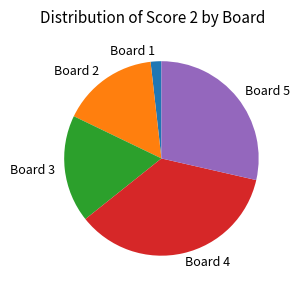

Which category has the biggest portion of the pie?

Board 4